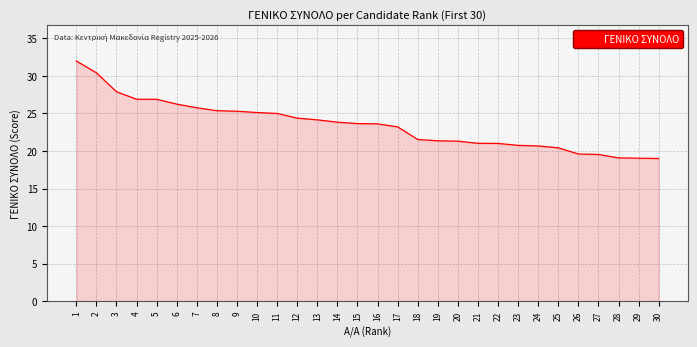

What is the greatest value displayed?

32.0